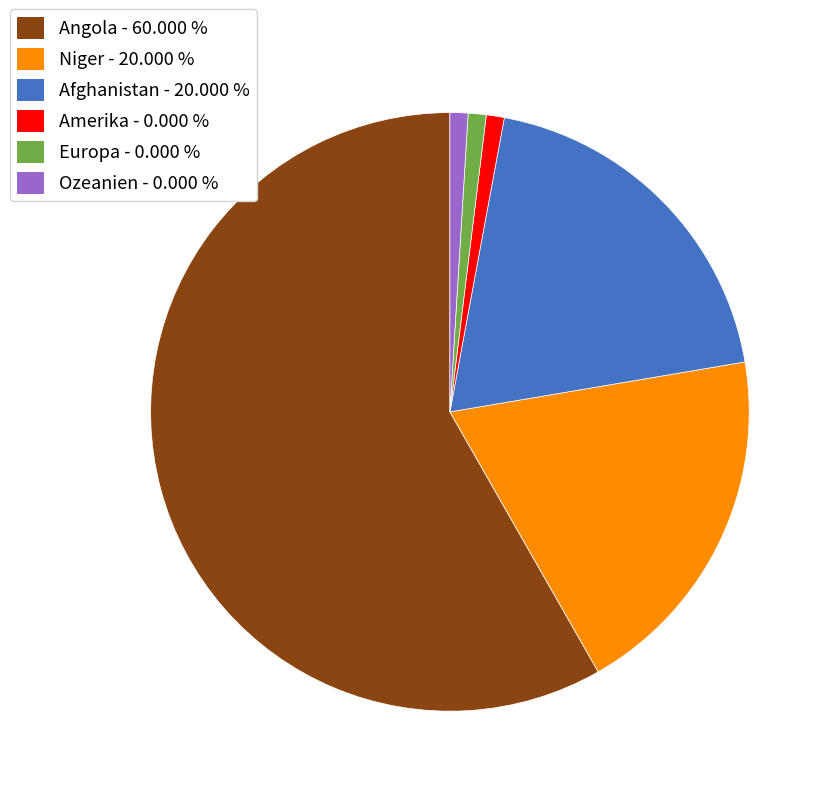

Is there a majority slice in this chart?

Yes